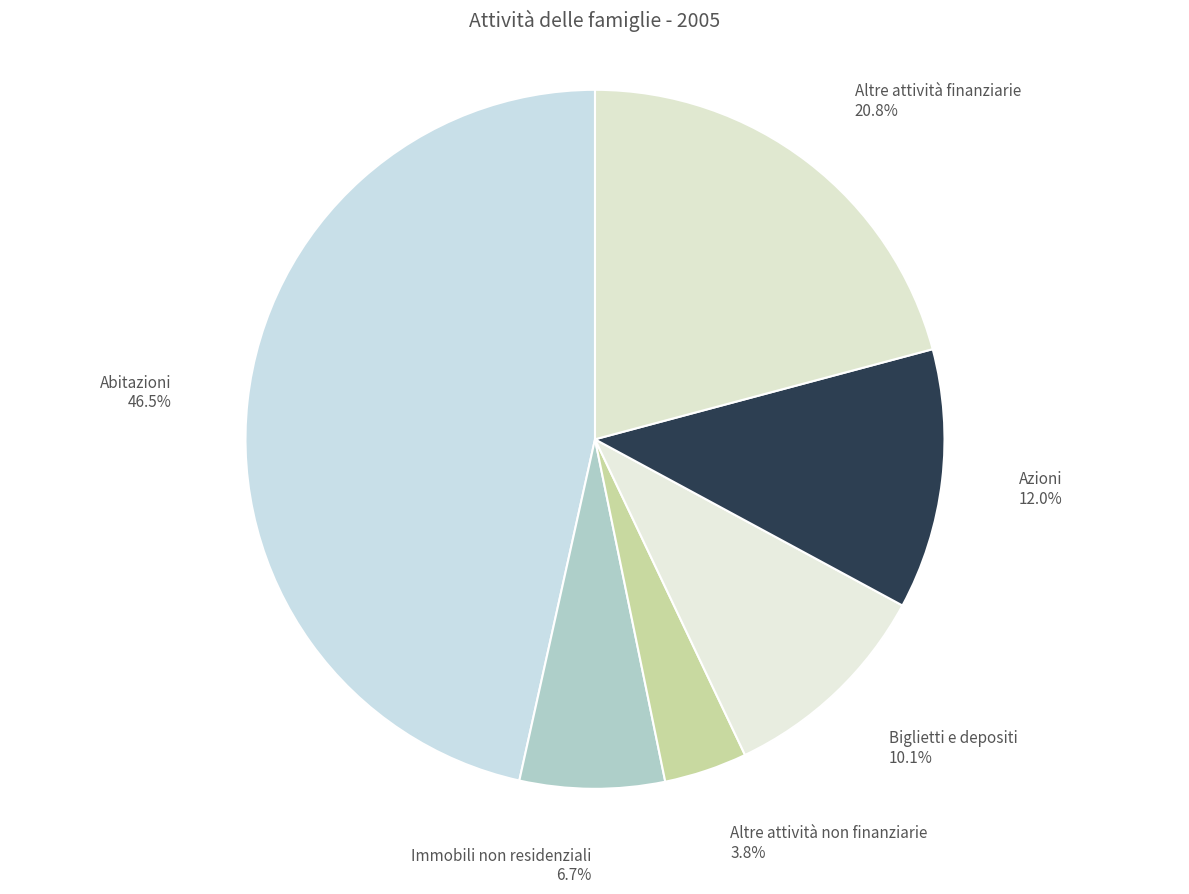

To the nearest percent, what is the difference between the largest and smallest slice percentages?

43%